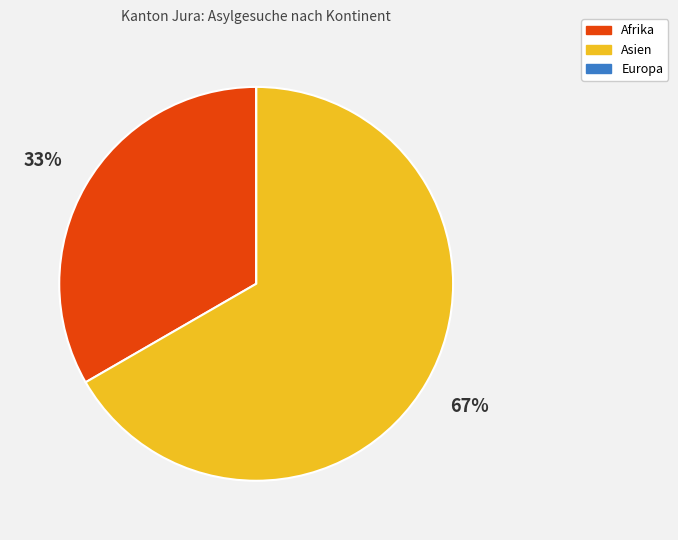

To the nearest percent, what percentage of the pie is Asien?

67%